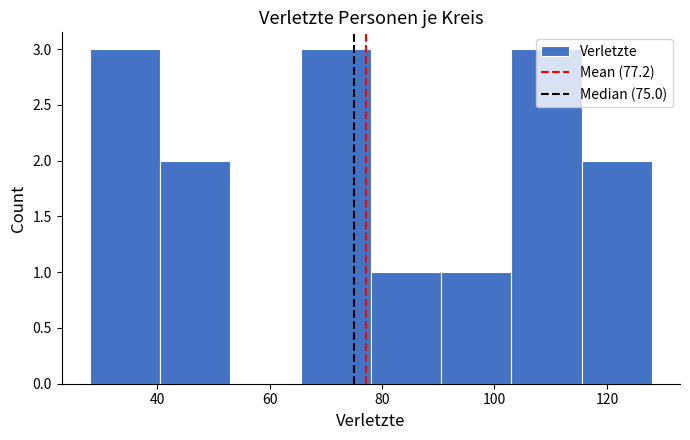

Reading left to right, list every bar in this chart as the range it spans on the x-axis followed by its height. Neither the bar edges nor the heights are printed on the chart, so give them approximately, as read against the axes.

28.0 to 40.5: 3
40.5 to 53.0: 2
53.0 to 65.5: 0
65.5 to 78.0: 3
78.0 to 90.5: 1
90.5 to 103.0: 1
103.0 to 115.5: 3
115.5 to 128.0: 2